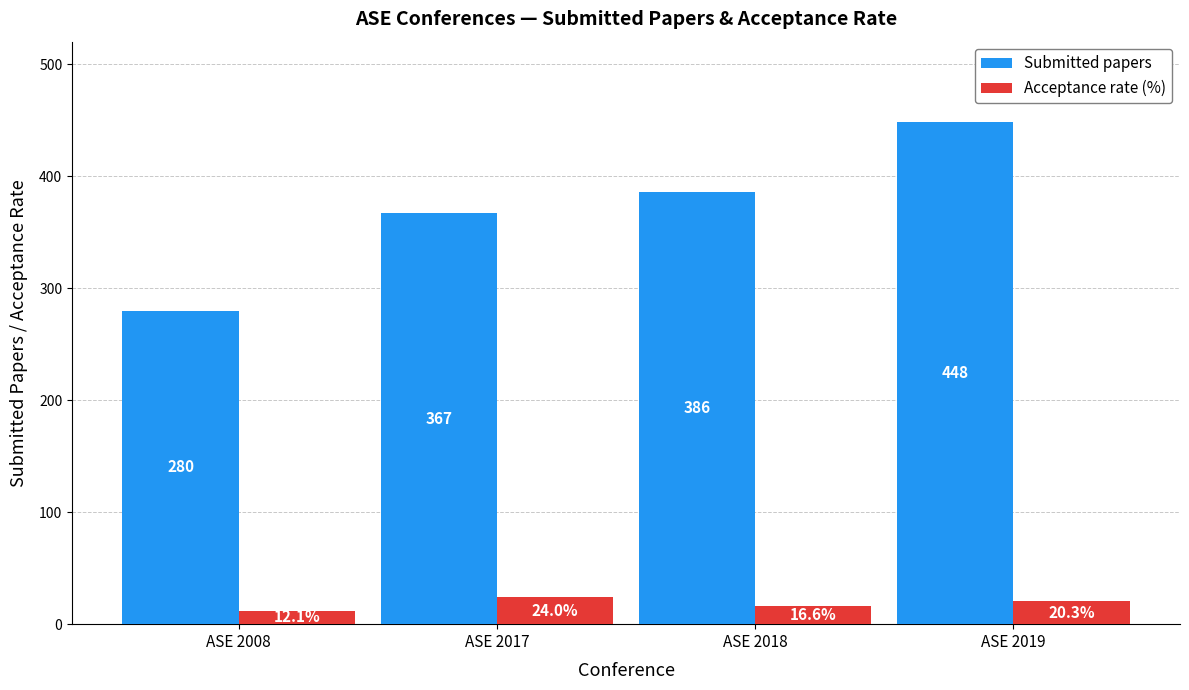

Rank the series at ASE 2019 from highest to lowest value.

Submitted papers, Acceptance rate (%)